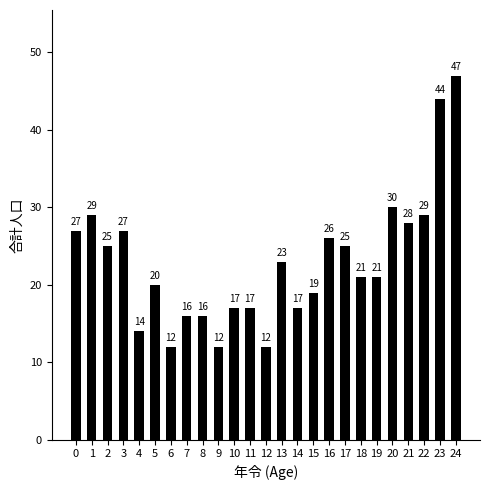

What is the value of the 21st bar from the left?

30